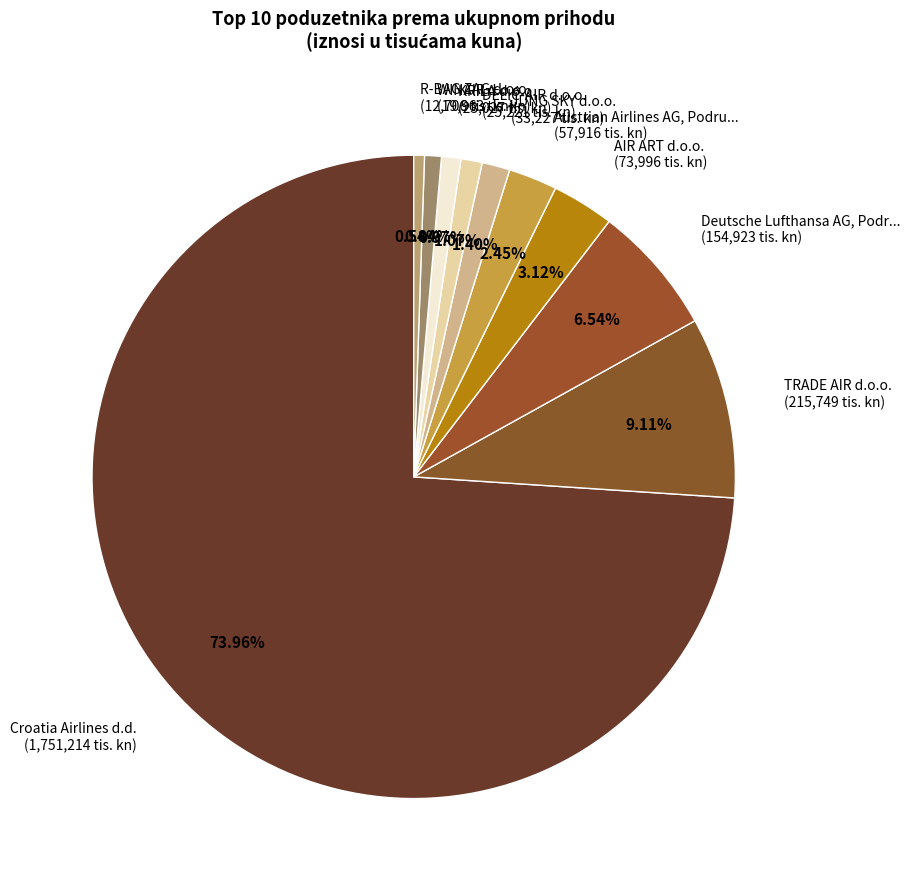

What is the ratio of the value at Croatia Airlines d.d. (1,751,214 tis. kn) to the value at Austrian Airlines AG, Podru... (57,916 tis. kn)?

30.2